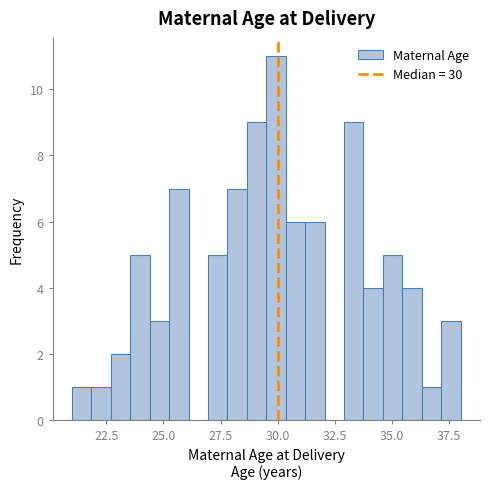

Around what value on the x-axis is the tallest bar? Give the approximate position of its centre, as read against the axis.

30.0